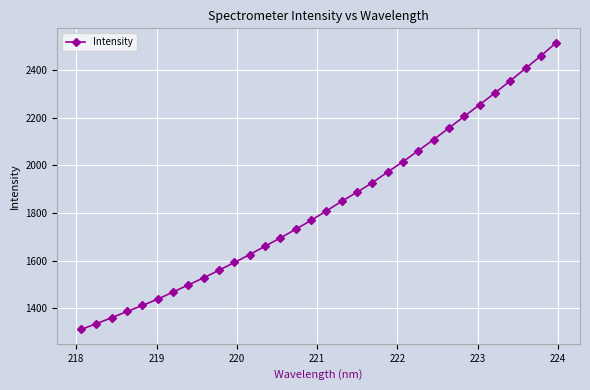

What is the maximum value shown in the chart?

2516.0